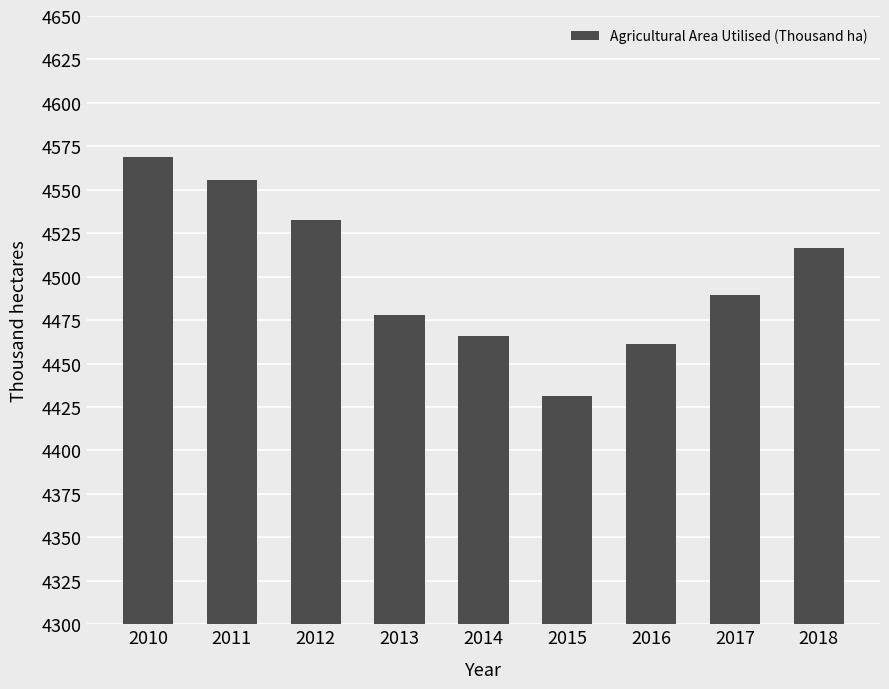

What is the change in value from 2010 to 2014?

-103.1